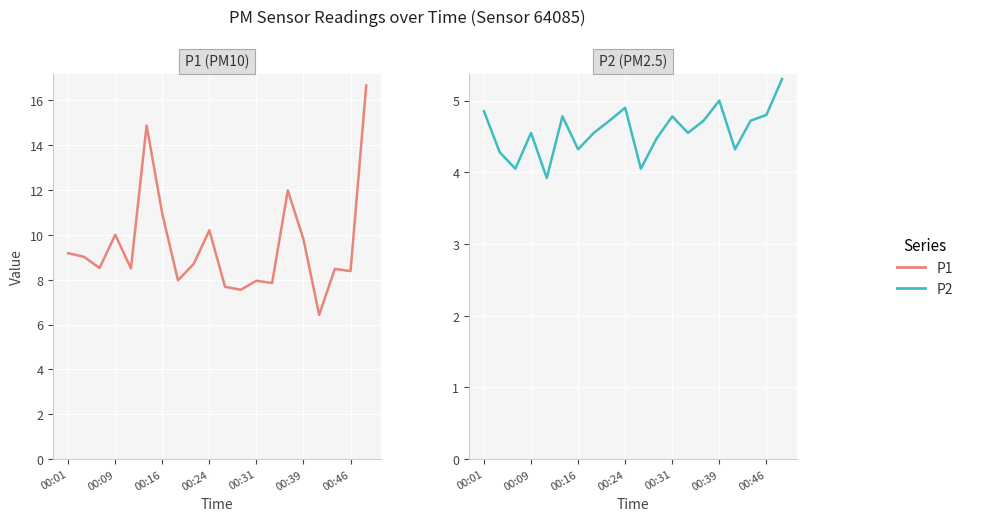

Where does the P1 series first go above 8?

00:01